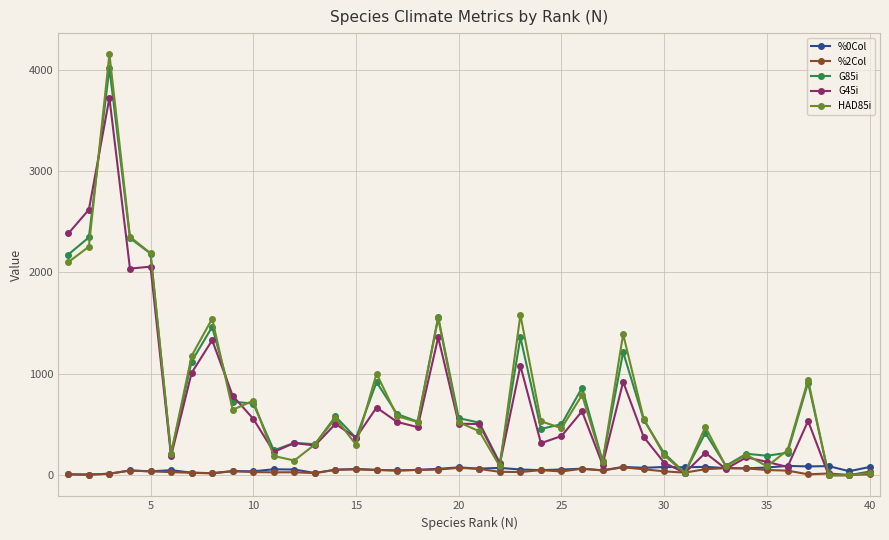

Which series has the widest spread of values?

HAD85i